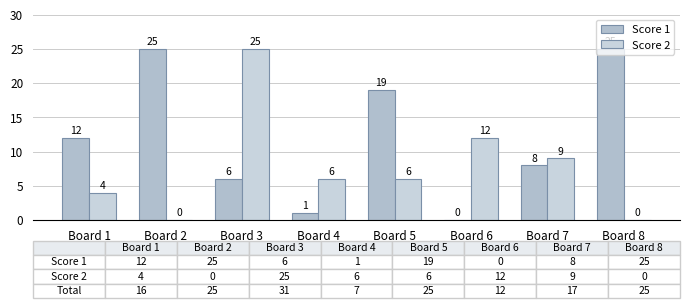

Read the Score 1 value at Board 5.

19